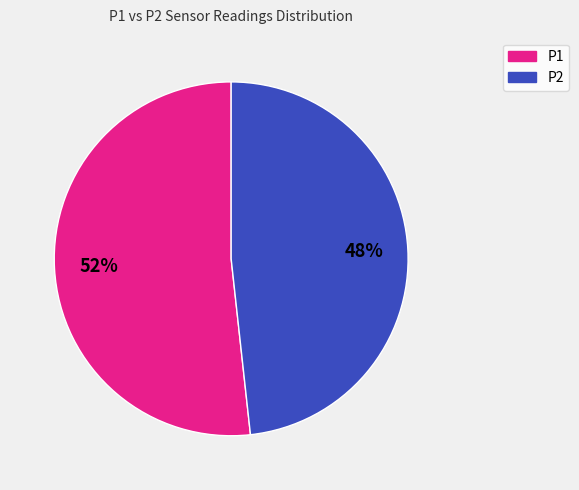

Does any single category account for the majority?

Yes